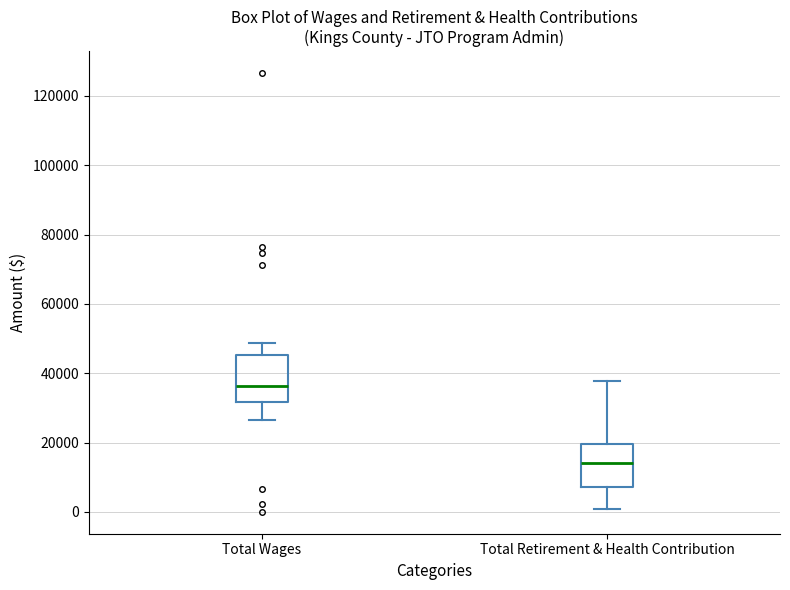

Where is the lower edge of the box for Total Retirement & Health Contribution on the y-axis? The values are not printed on the chart, so give them approximately, as read against the axis.

8000